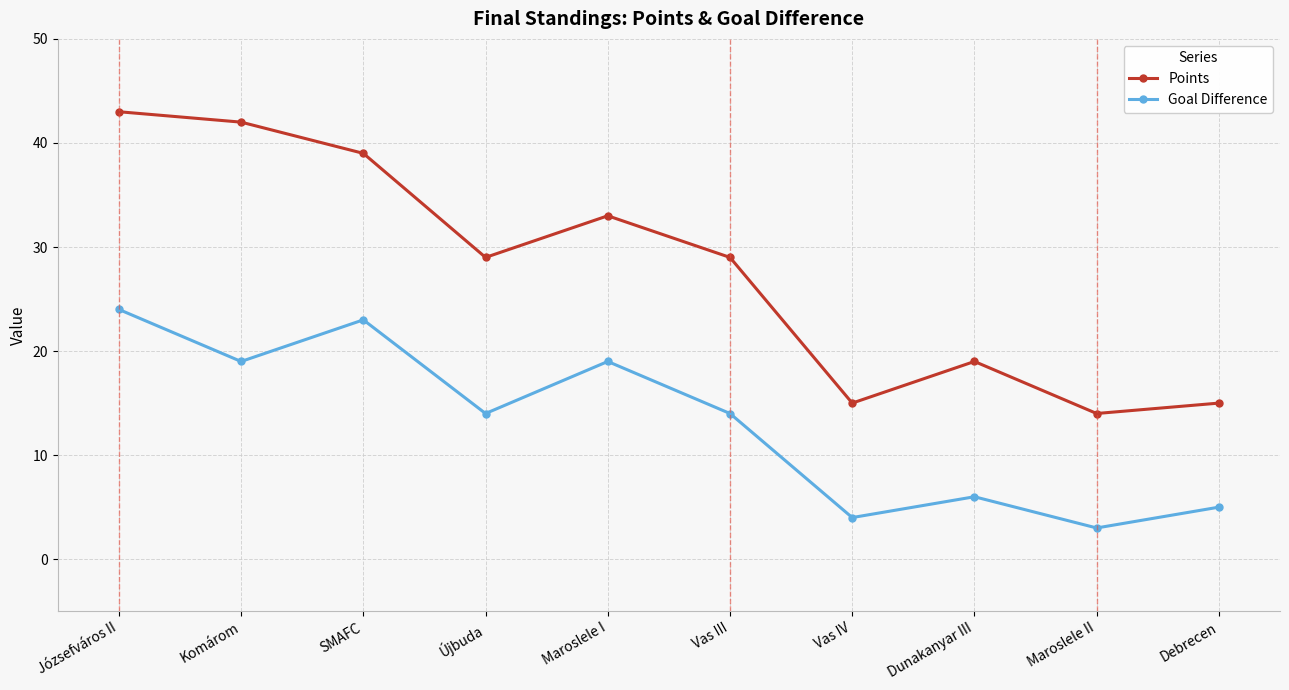

How many lines are shown in the chart?

2